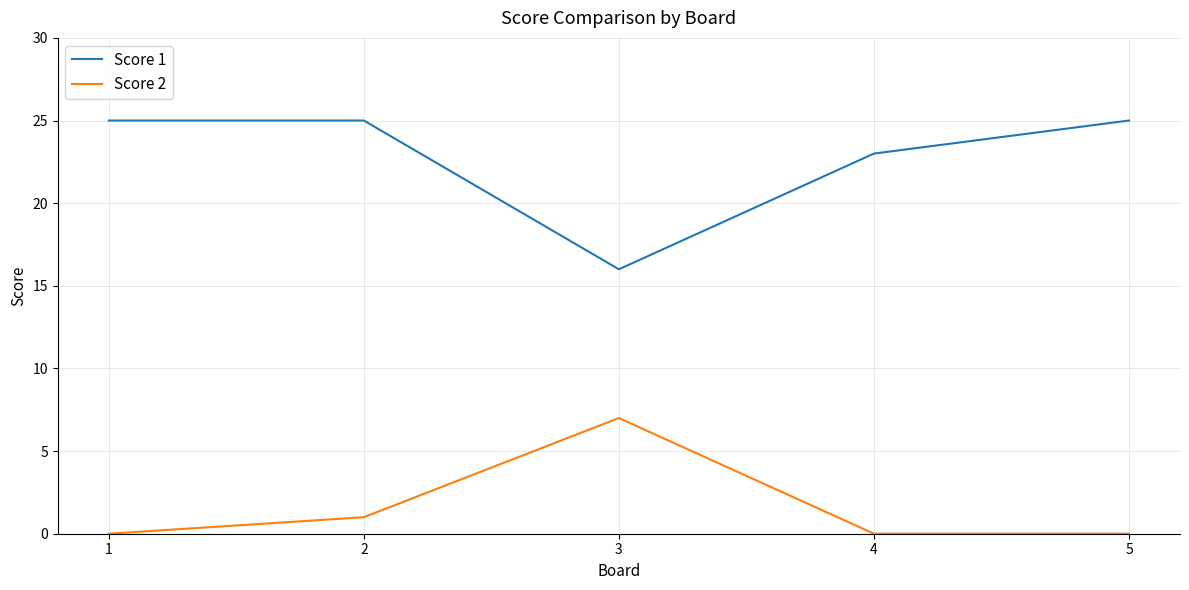

Where is Score 2 nearest to the value 3?

2